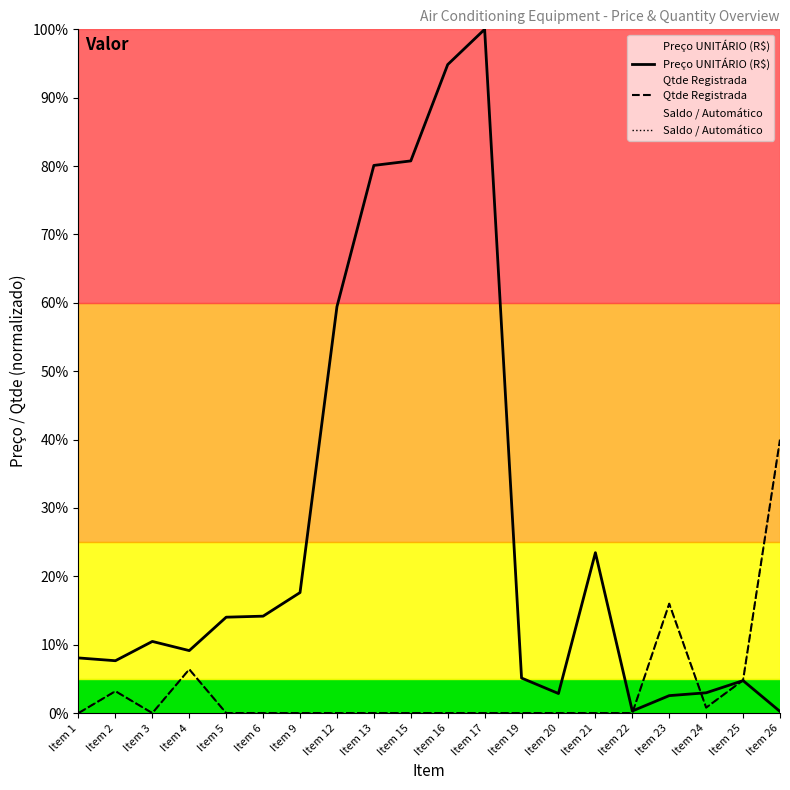

At which category does Preço UNITÁRIO (R$) reach its first local peak?

Item 3